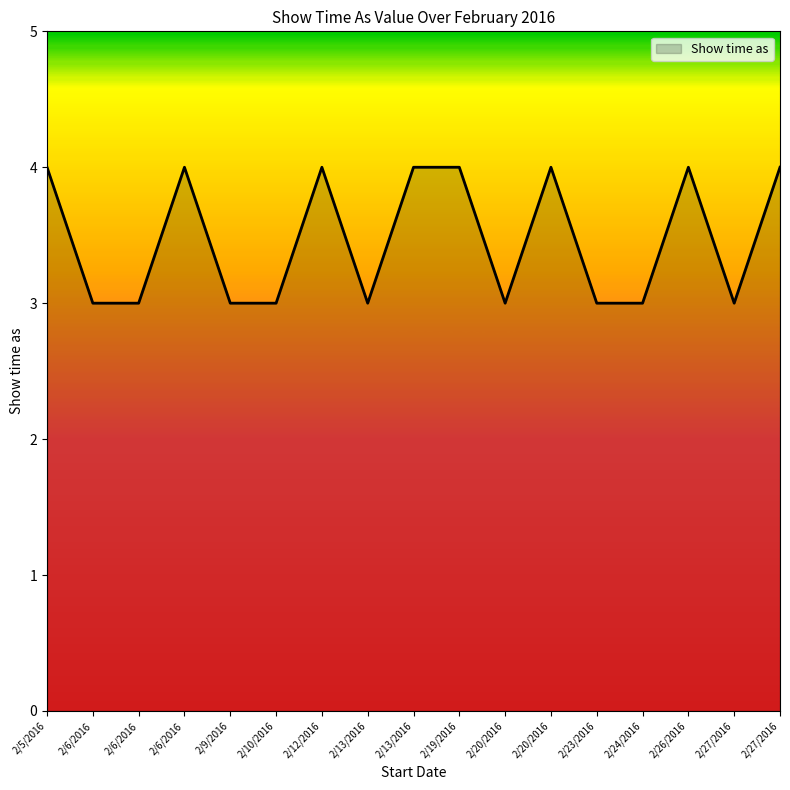

How many lines are shown in the chart?

1